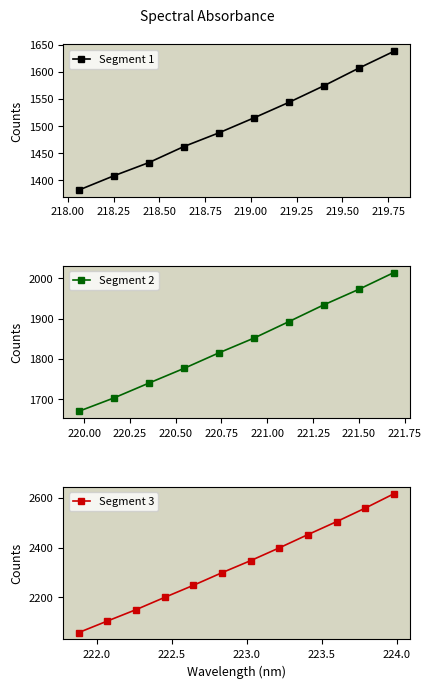

What is the value of the Segment 1 point at the 4th from the left?

1462.3